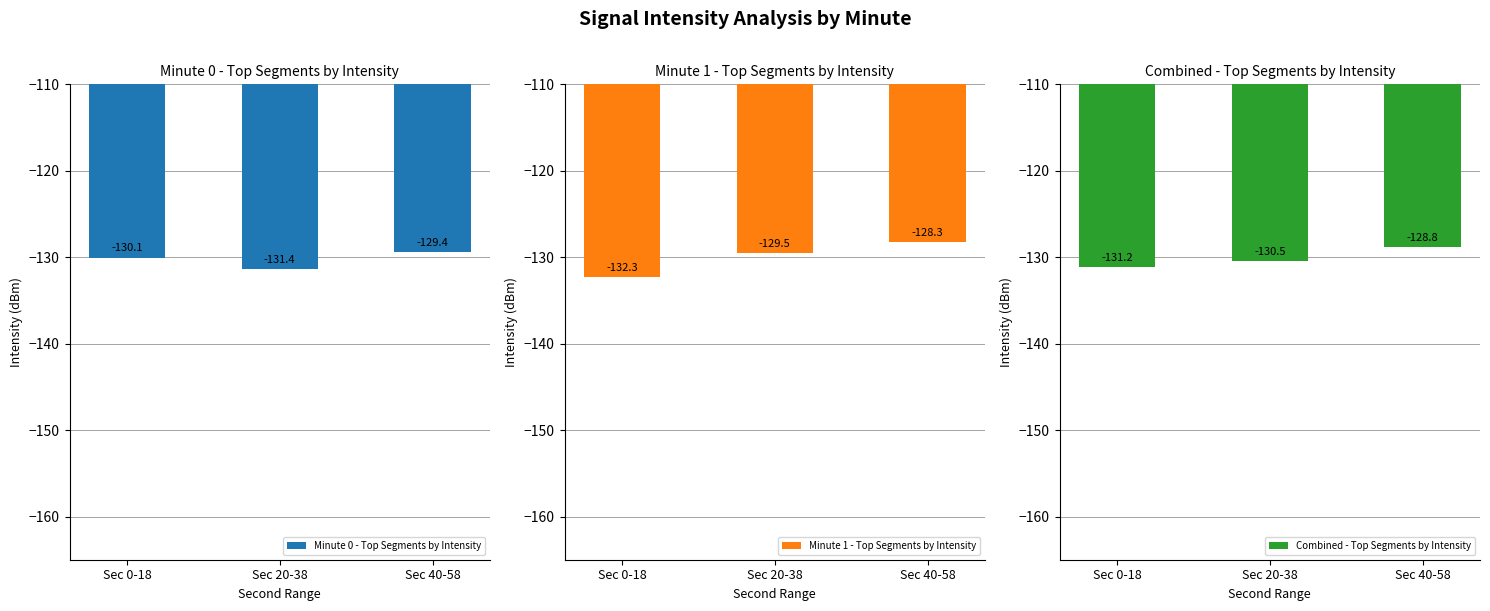

How many bars are there in each group?

3